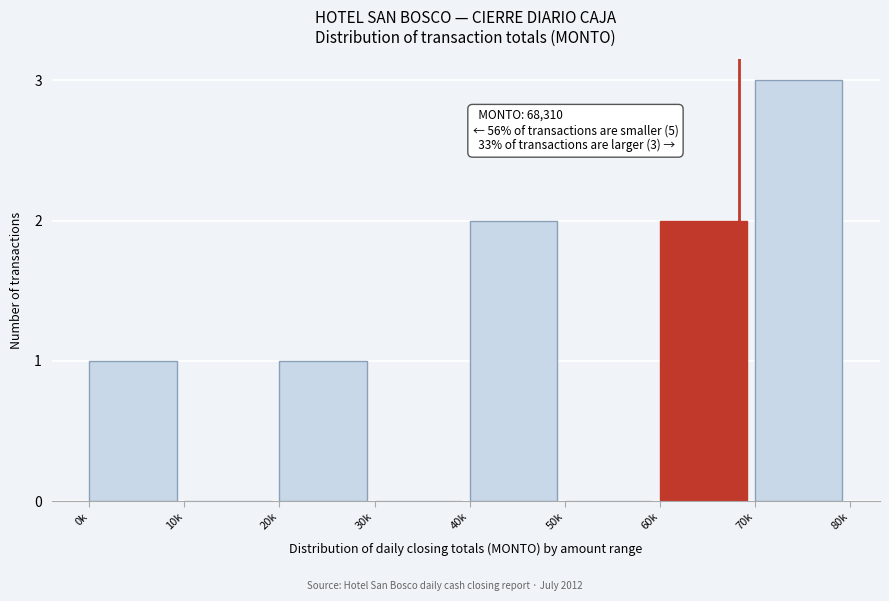

Reading left to right, transcribe all the data shown in this chart.

0k=1	10k=0	20k=1	30k=0	40k=2	50k=0	60k=2	70k=3